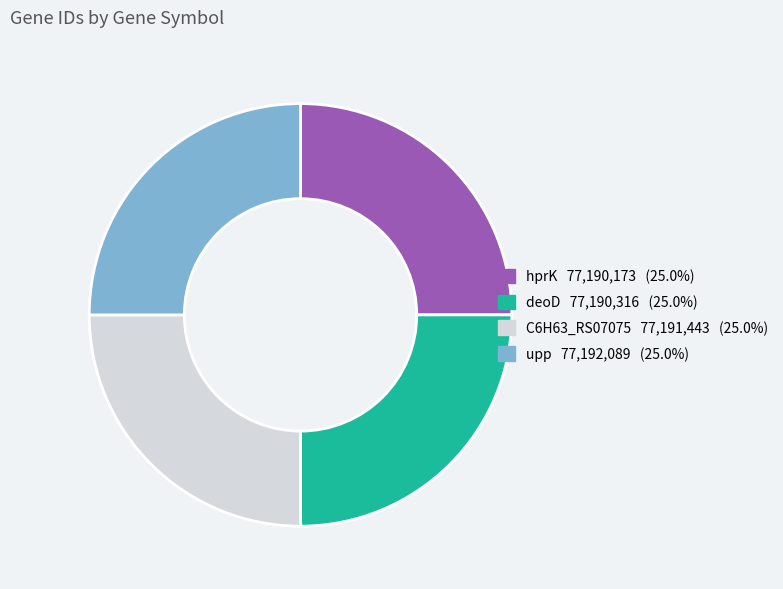

Is it true that deoD is 25% of the pie?

True